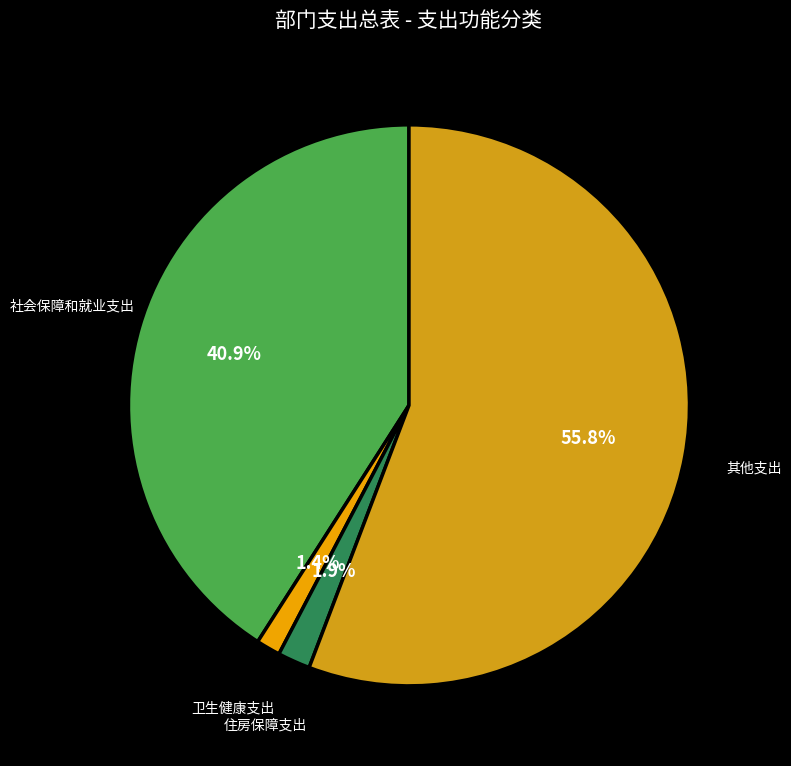

Which slice is the largest?

其他支出